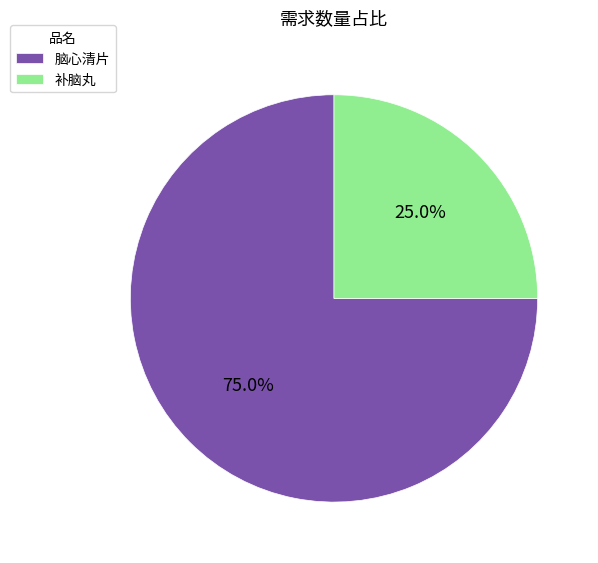

What is the smallest slice in the pie chart?

补脑丸